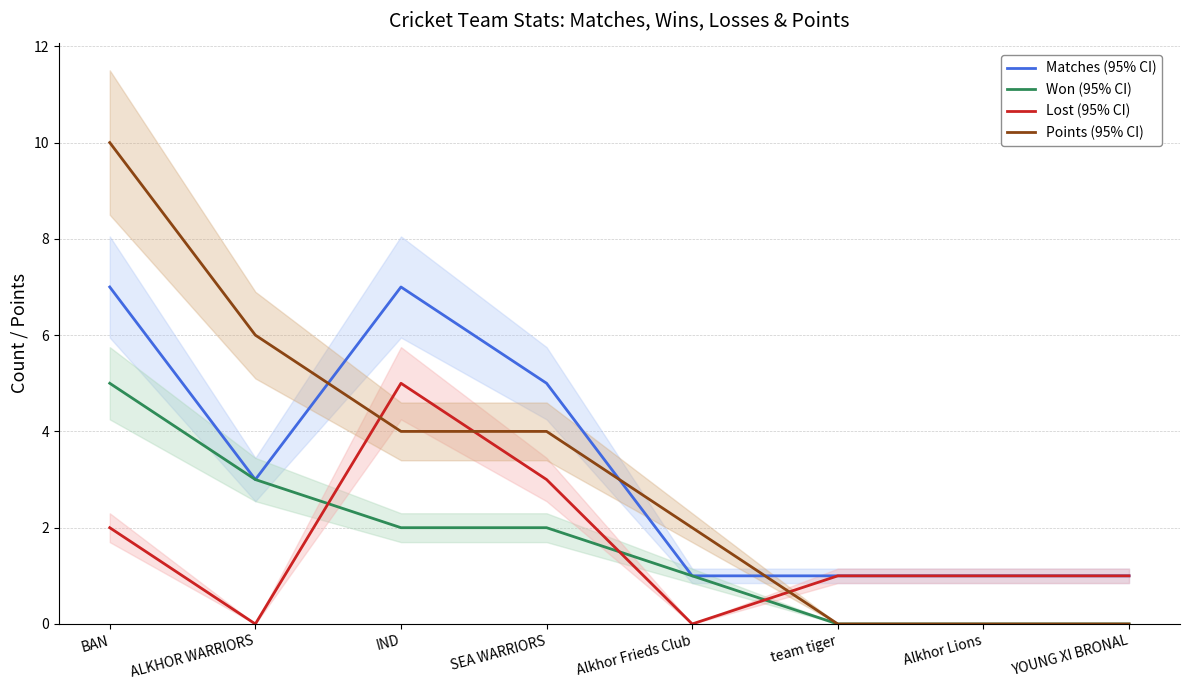

What is the label of the 1st point from the right?

YOUNG XI BRONAL